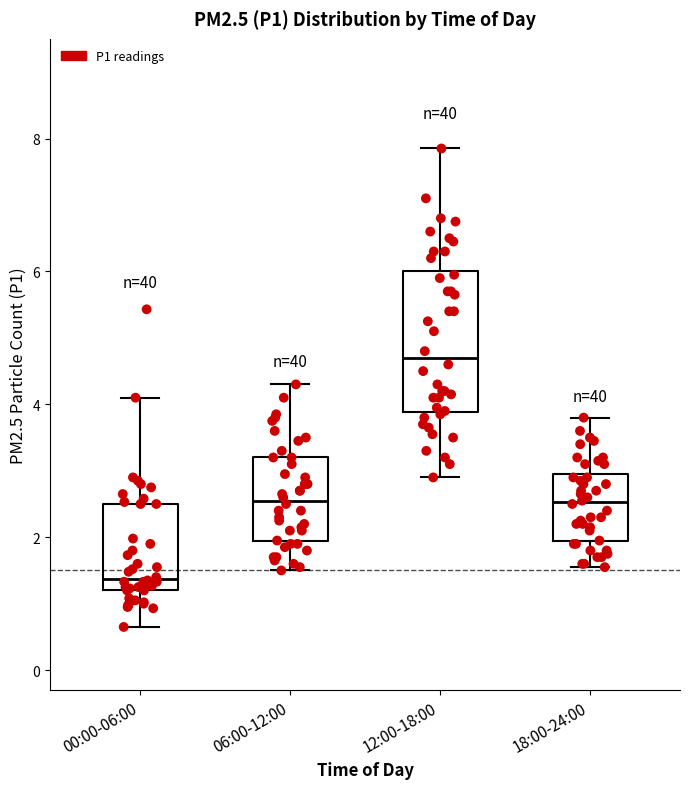

Where does the upper whisker of the box for 12:00-18:00 end on the y-axis? The values are not printed on the chart, so give them approximately, as read against the axis.

7.8